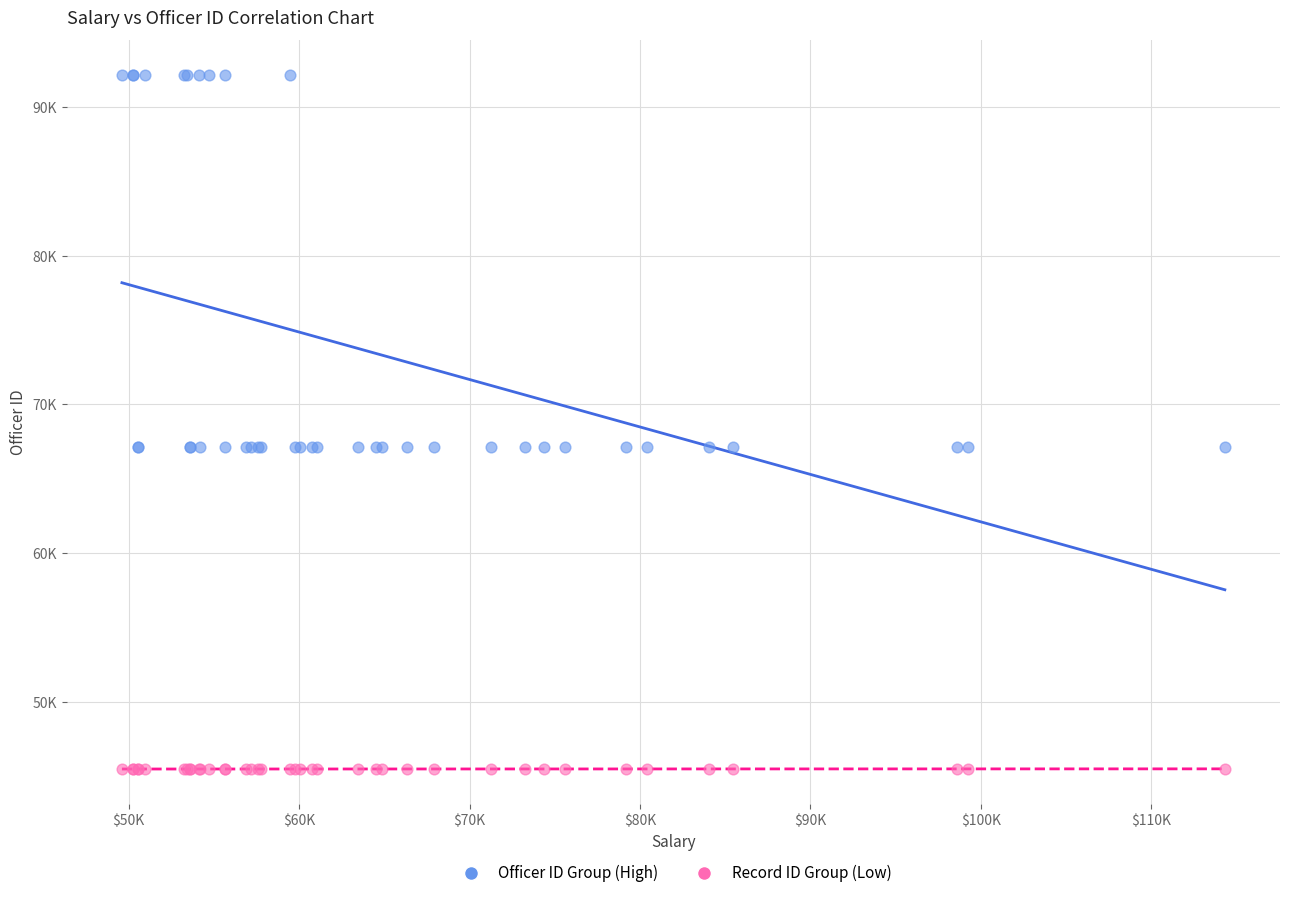

What are all the series names shown in the legend?

Officer ID Group (High), Record ID Group (Low)